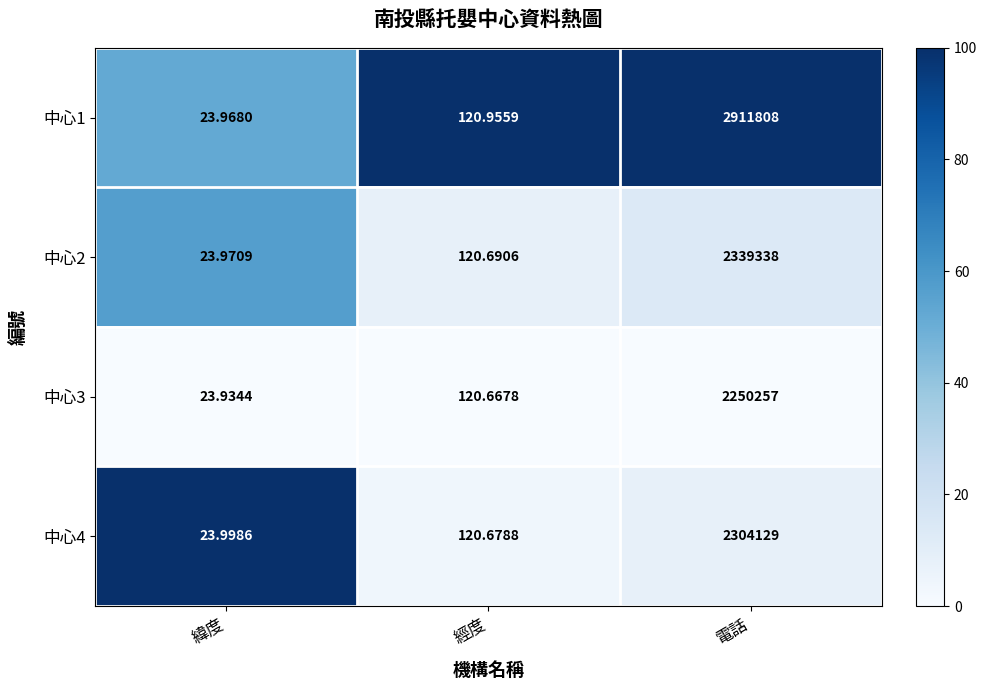

Which series has the largest total across all categories?

中心1